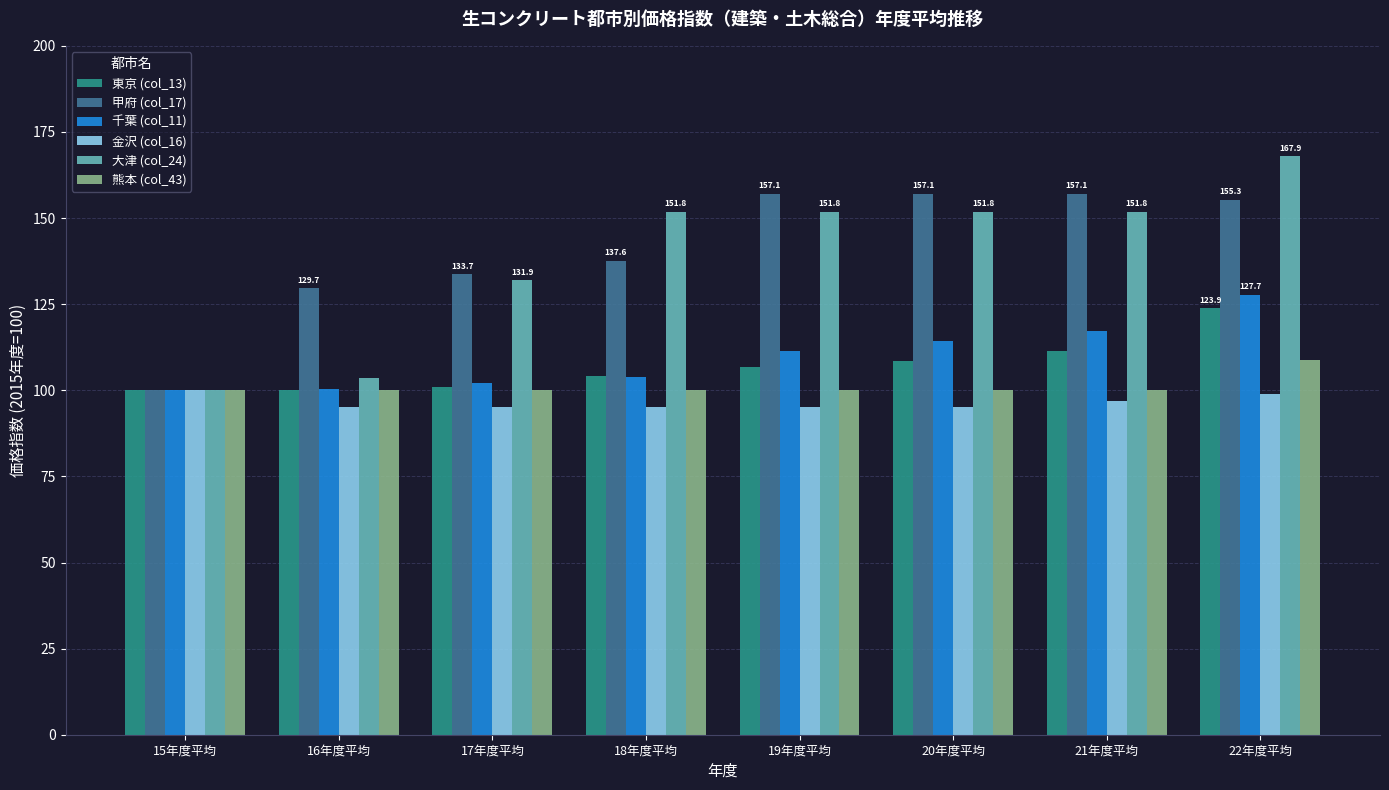

Which category has the highest value in the 東京 (col_13) series?

22年度平均